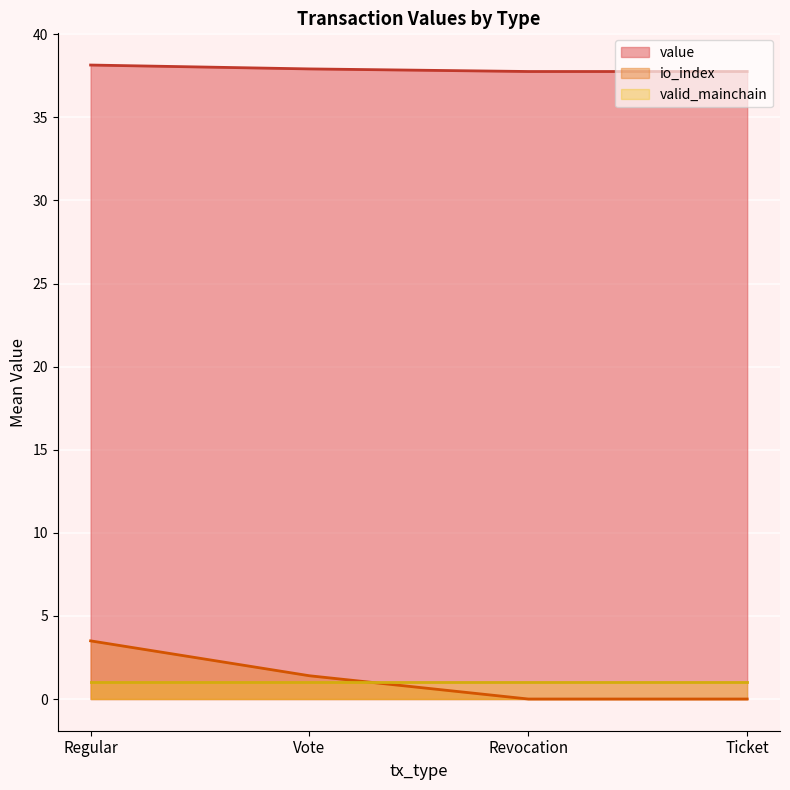

What is the average value of the io_index series?

1.2